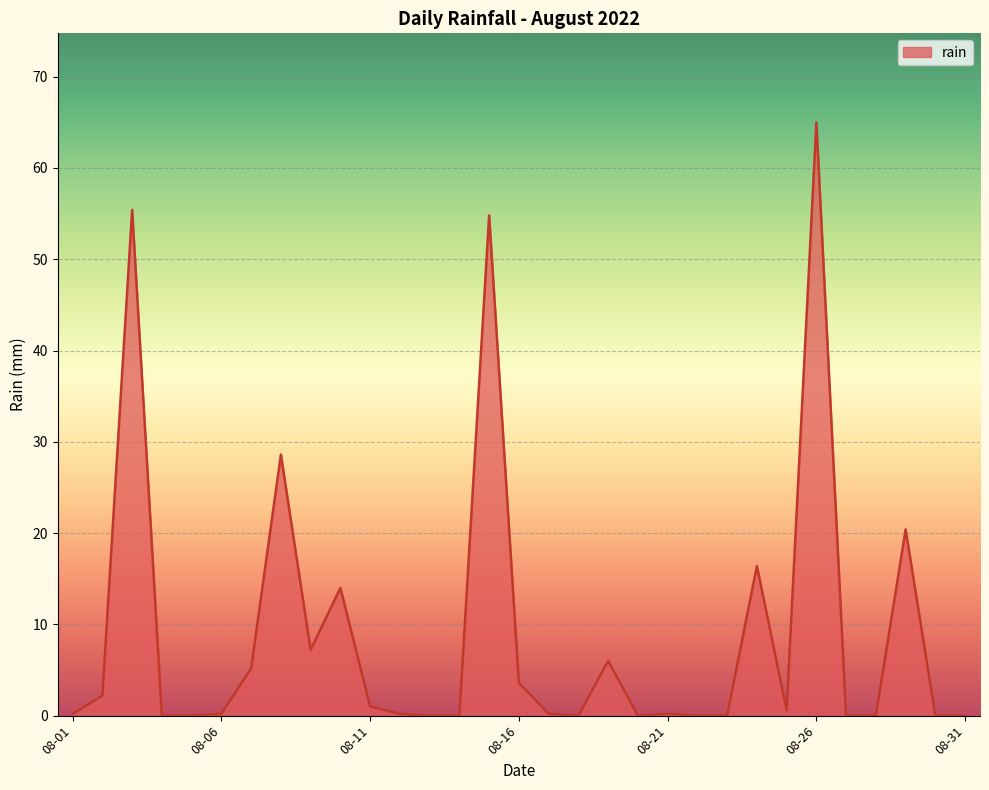

What is the difference between the maximum and minimum values?

65.0